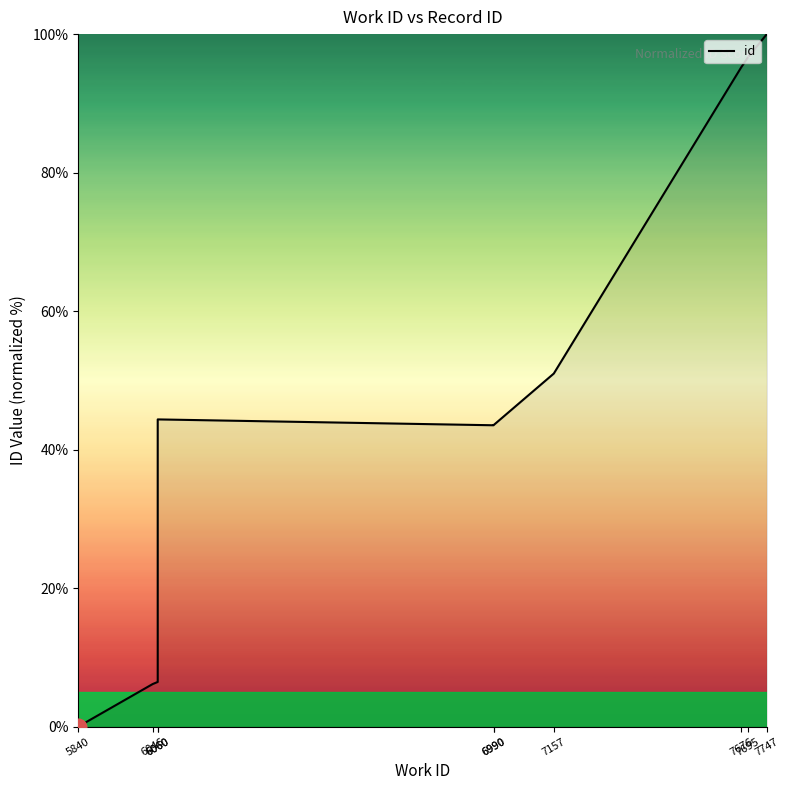

Reading right to left, extract all data points from this chart.

7747=100.0	7695=96.7	7676=95.2	7157=51.0	6990=43.5	6990=43.5	6060=44.4	6060=6.5	6046=6.1	5840=0.0